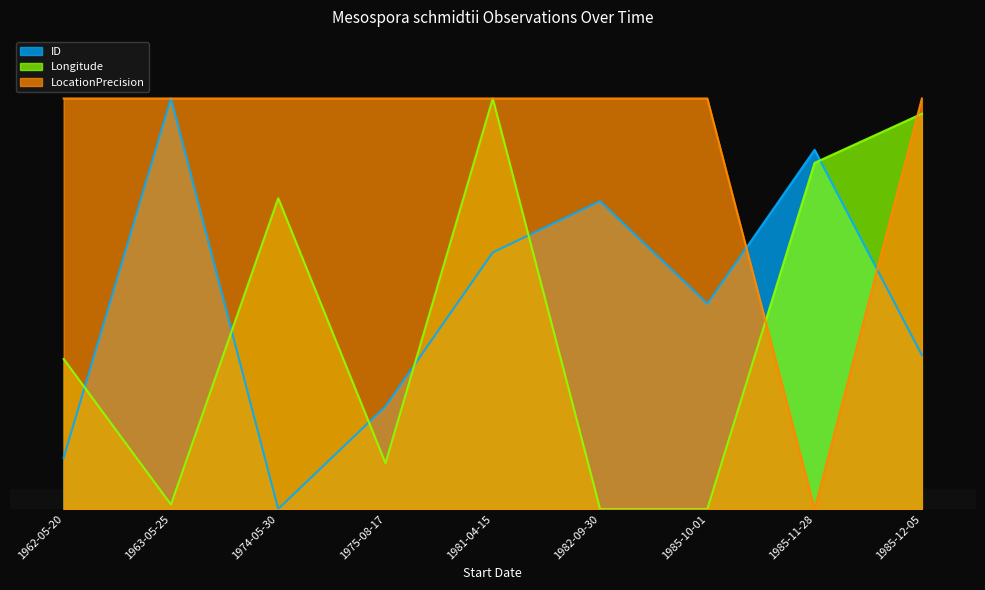

Between 1962-05-20 and 1985-12-05, which series saw the biggest shift?

Longitude